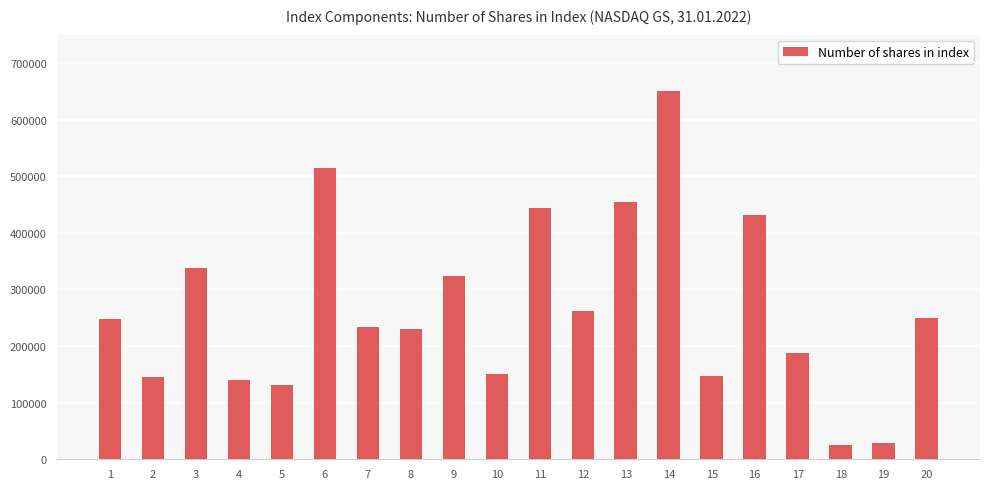

Approximately how many times larger is the value at 5 compared to 1?

0.5